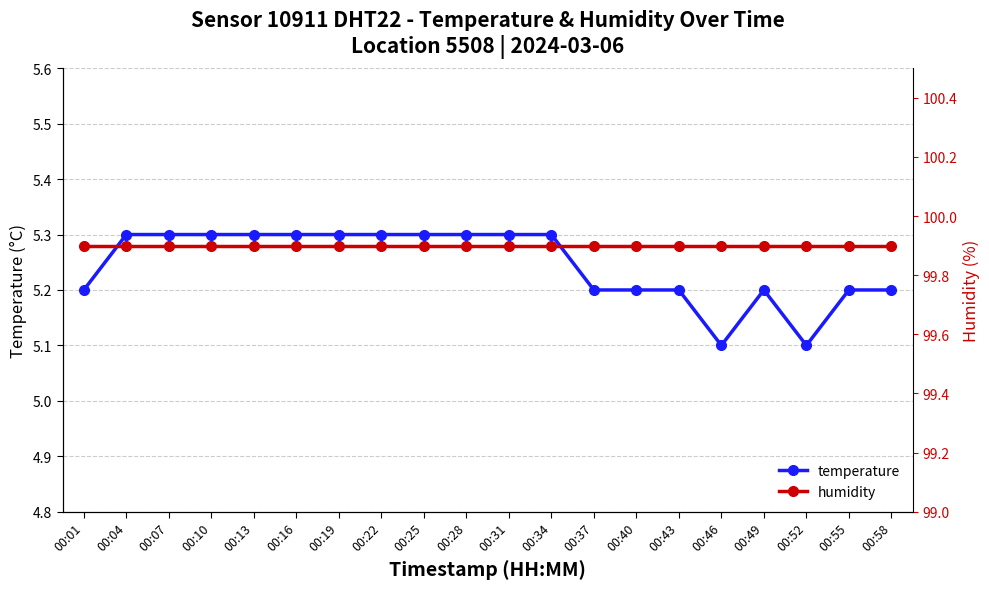

The humidity series shows 33.8 at 00:49. True or false?

False